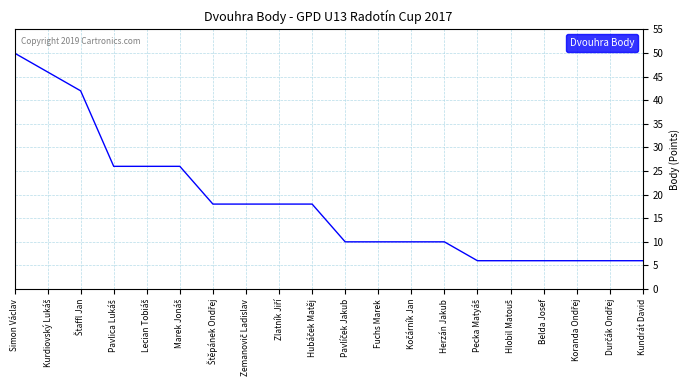

What is the maximum value shown in the chart?

50